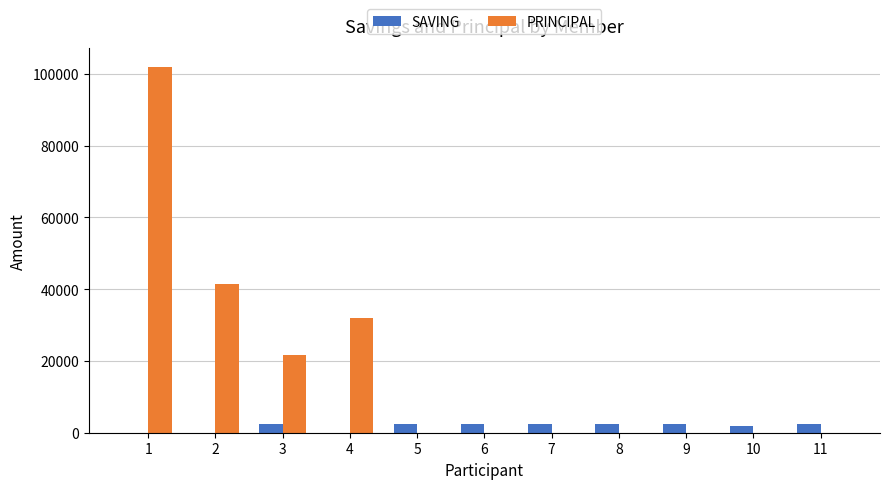

Reading right to left, list all the values displayed in this chart.

SAVING: 11=2500	10=2000	9=2500	8=2500	7=2500	6=2500	5=2500	4=0	3=2500	2=0	1=0
PRINCIPAL: 11=0	10=0	9=0	8=0	7=0	6=0	5=0	4=32000	3=21700	2=41500	1=102000